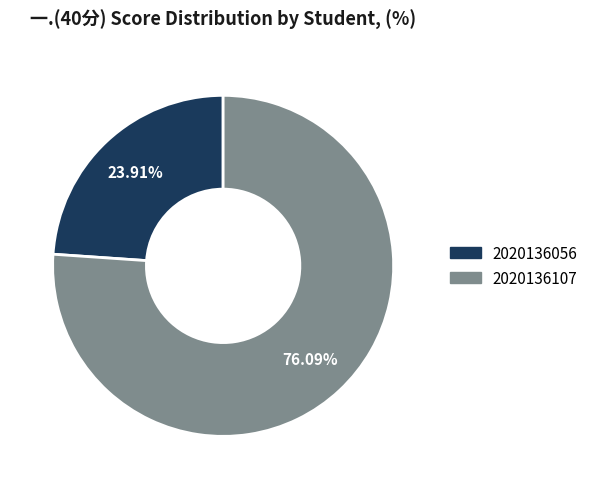

Combined, what portion of the pie is 2020136107 and 2020136056?

100.0%